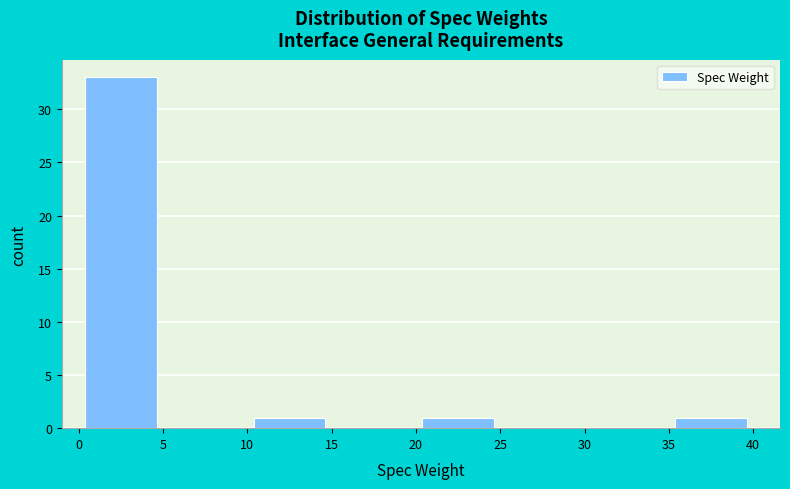

Over which range of the x-axis is the bar tallest?

0 to 5